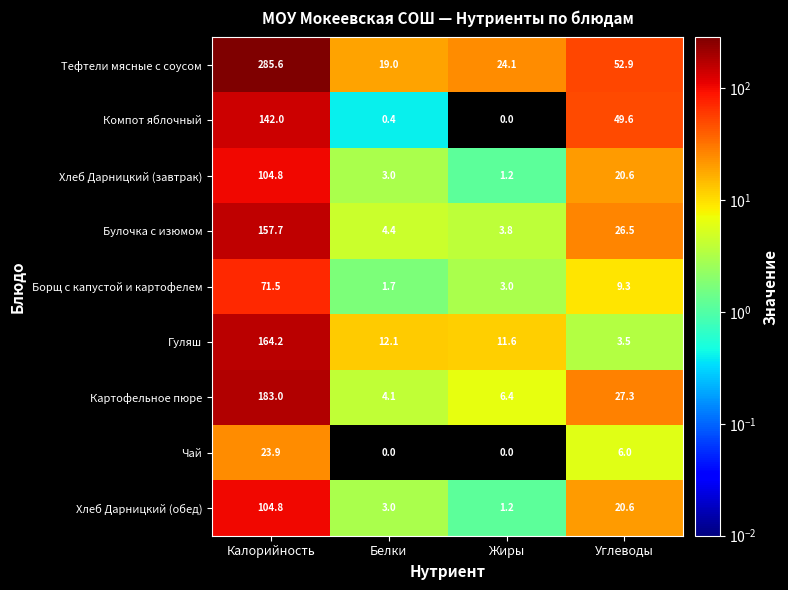

Where does the Хлеб Дарницкий (обед) series first go above 20?

Калорийность